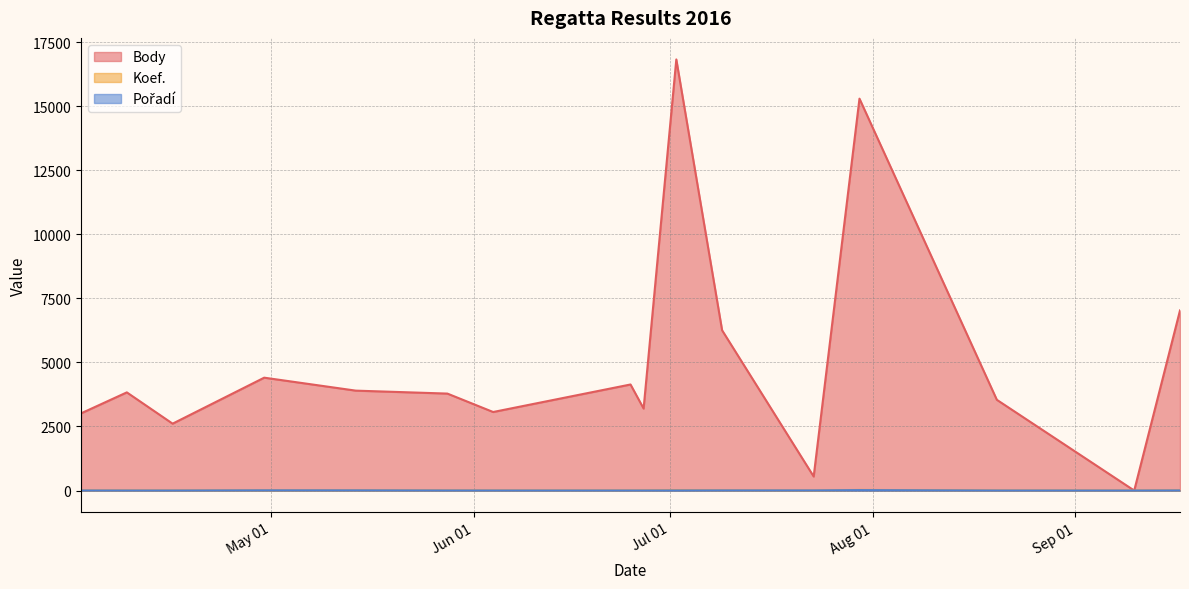

How many distinct data groups are displayed?

3